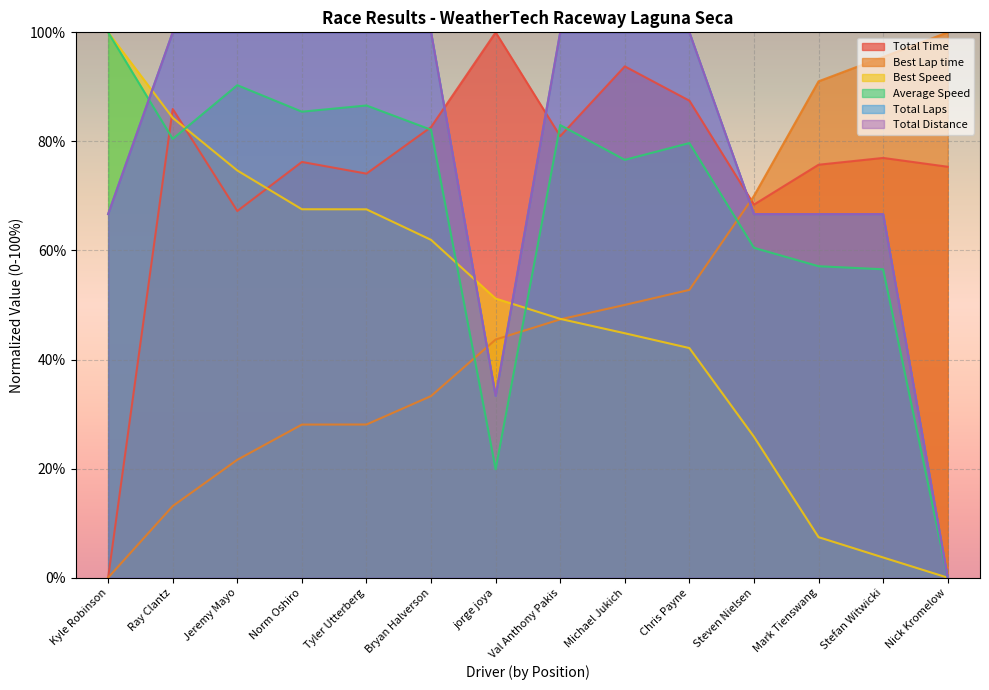

After their last crossing, which series has the higher values: Best Speed or Total Laps?

Total Laps